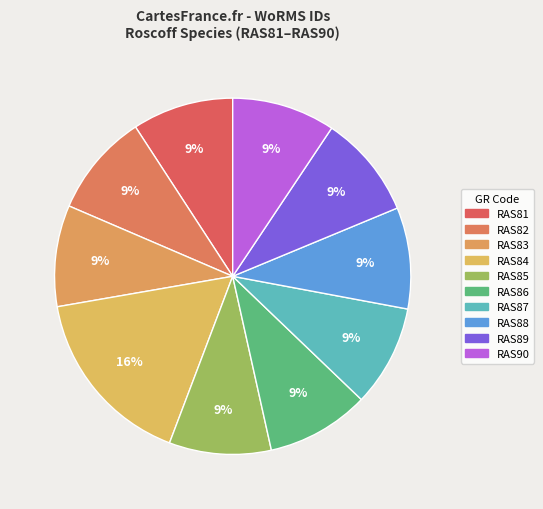

Which slice is the smallest?

RAS81